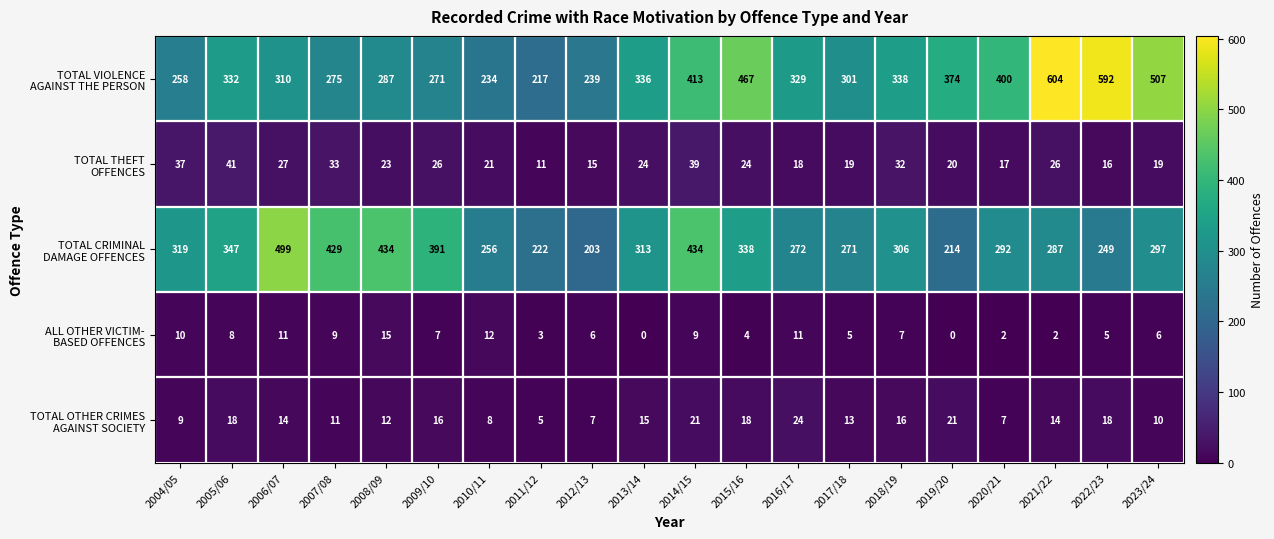

Which category has the highest value across all series?

2021/22